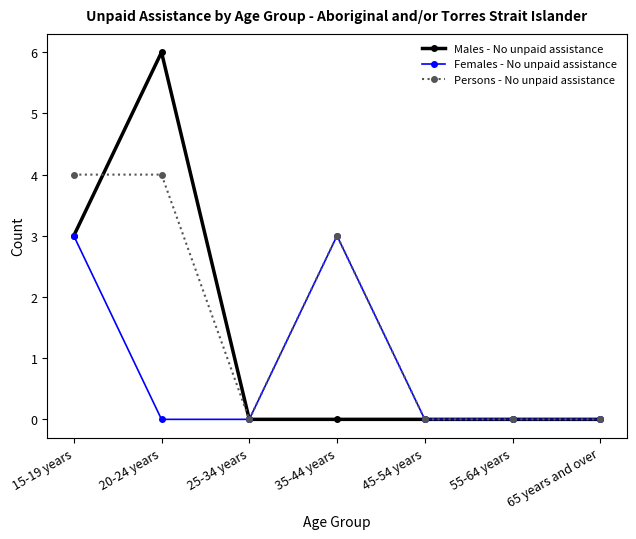

At which category does Persons - No unpaid assistance reach its first local valley?

25-34 years